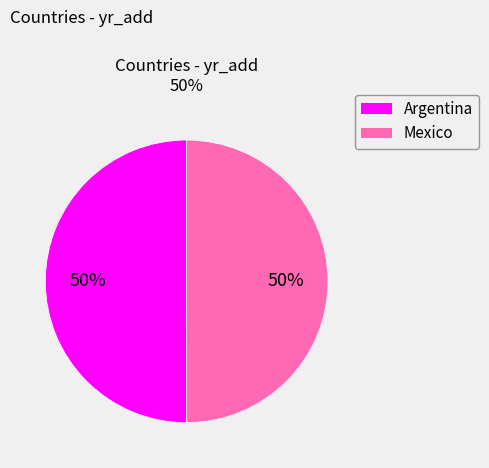

To the nearest percent, what portion does Mexico represent?

50%